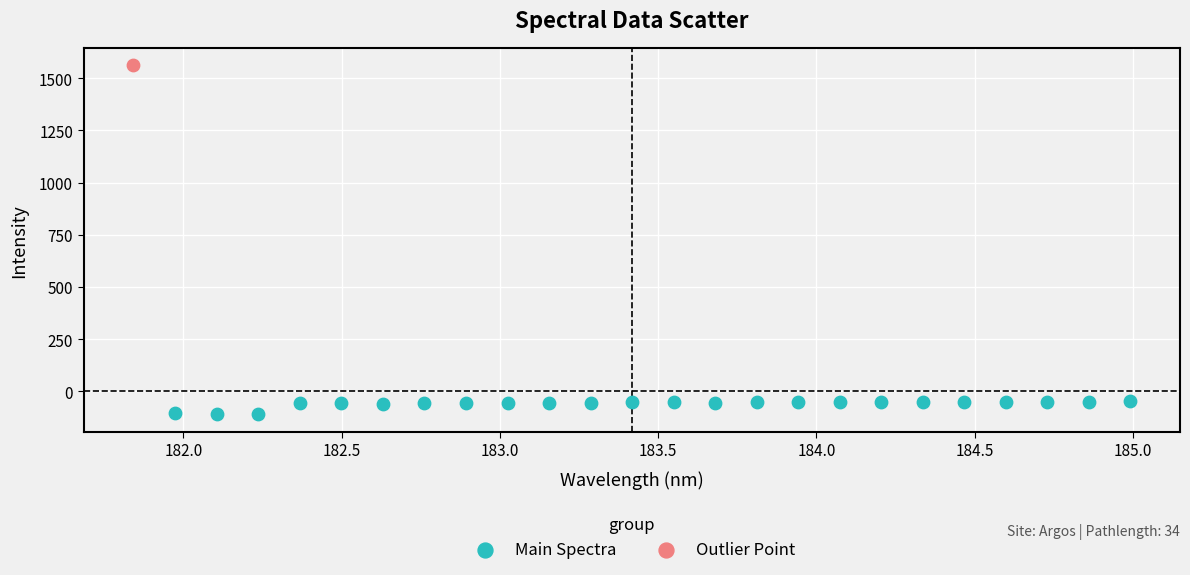

What are all the series names shown in the legend?

Main Spectra, Outlier Point